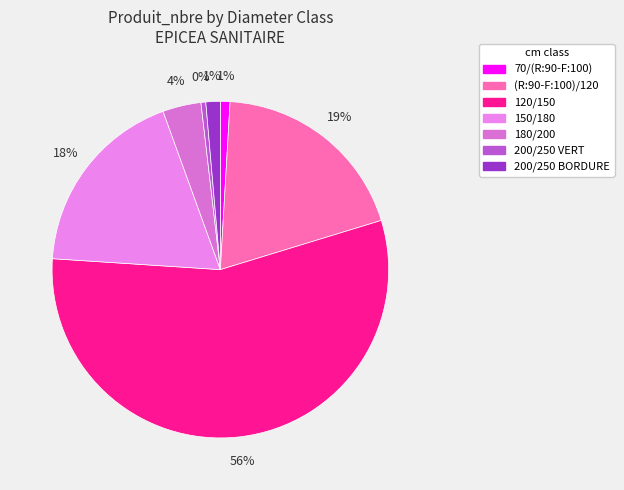

Which category accounts for the majority?

120/150